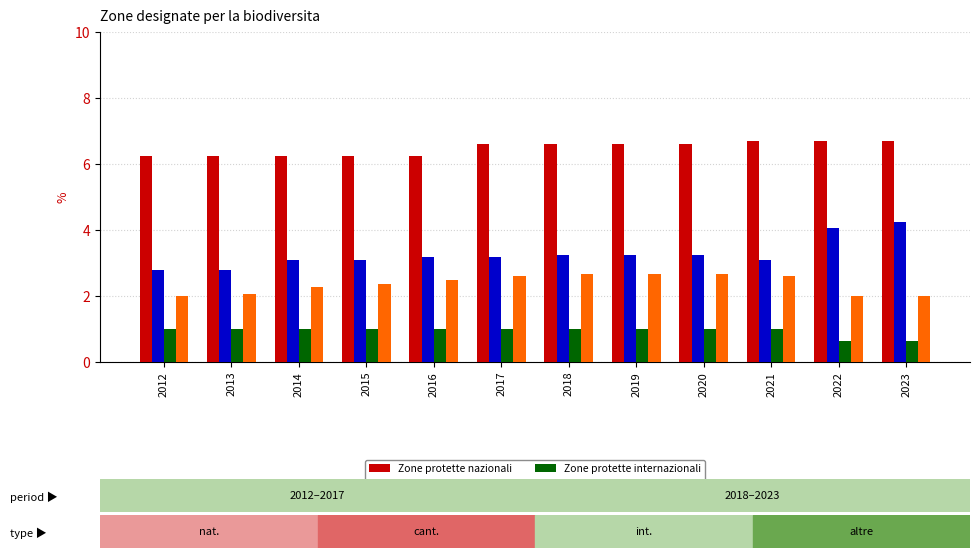

What is the minimum value for Altre zone?

2.0